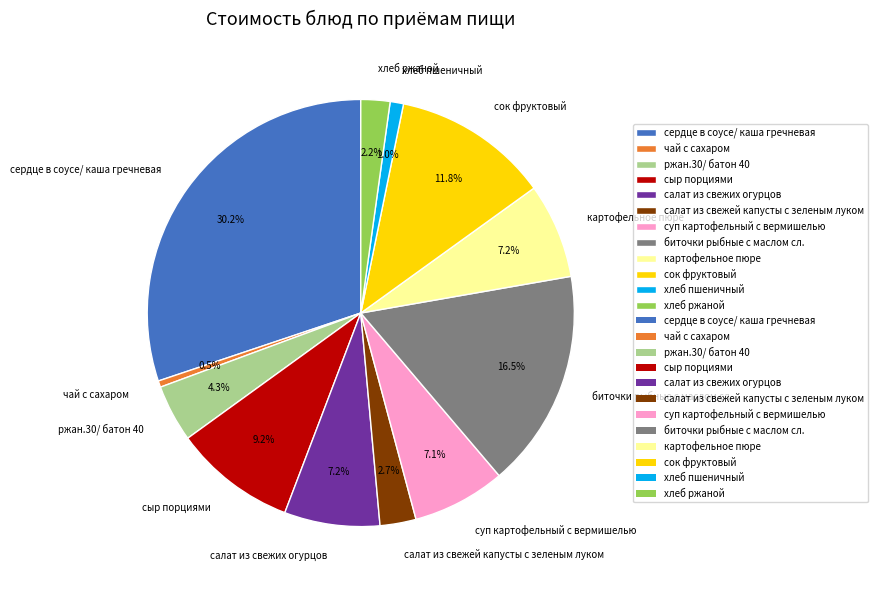

What percentage is NOT represented by хлеб пшеничный?

99.0%